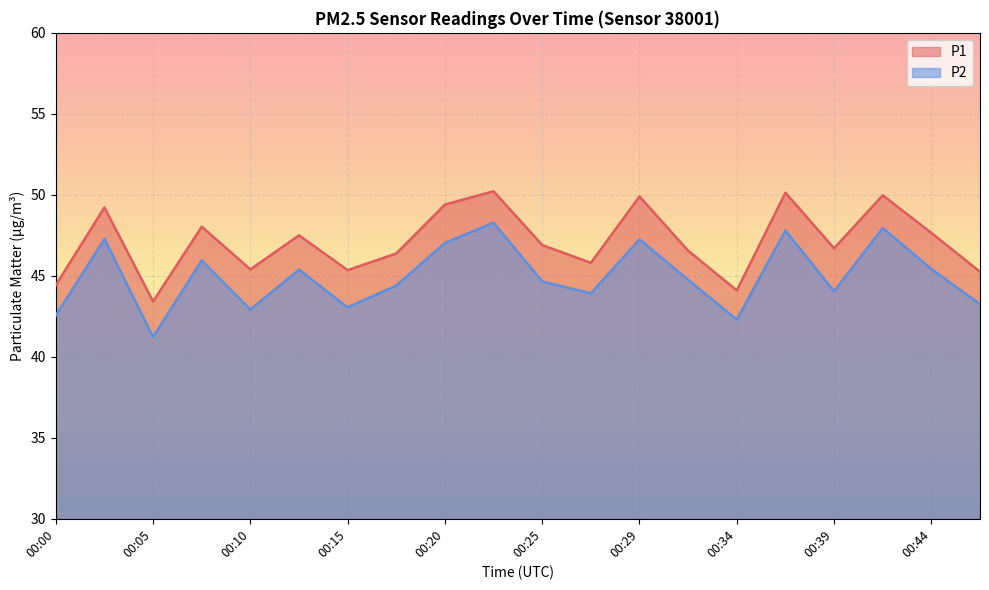

What is the value of the P1 point at the 9th from the left?

49.4